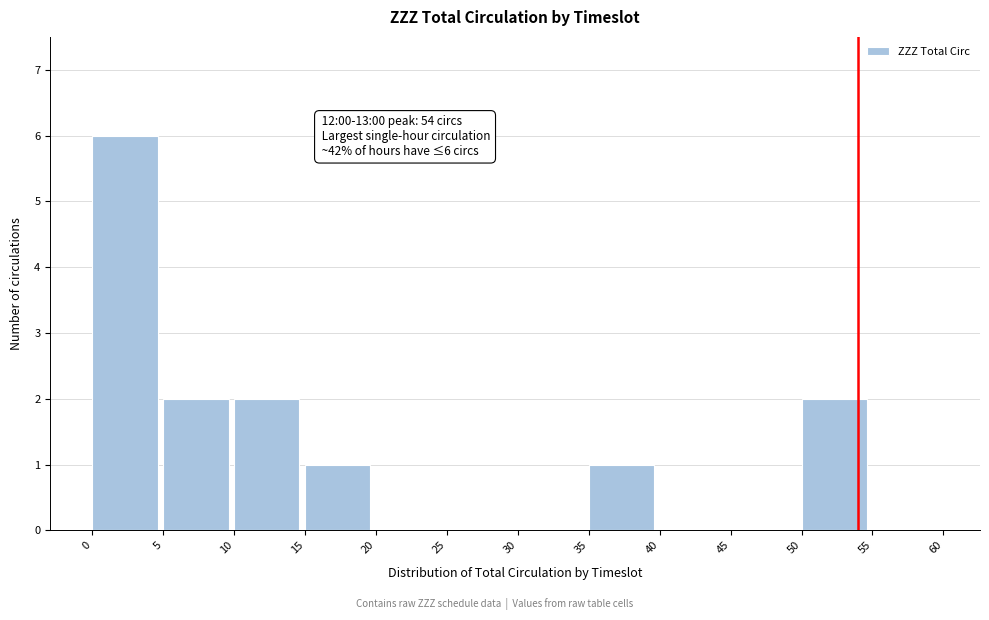

Over which range of the x-axis is the bar tallest?

0 to 5